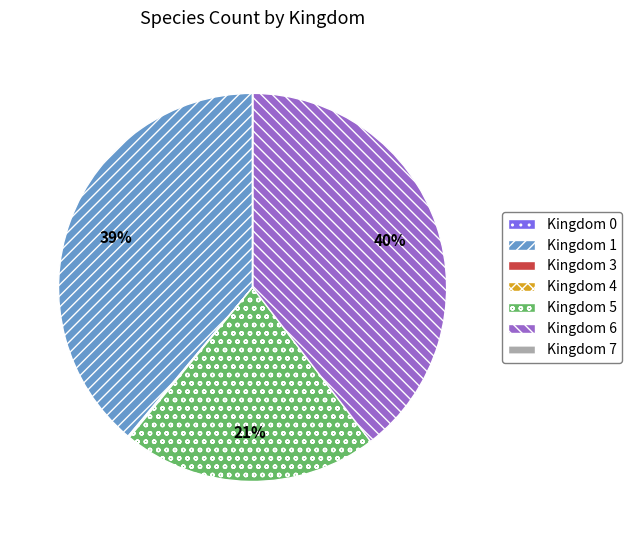

True or false: Kingdom 5 accounts for 21% of the total.

True